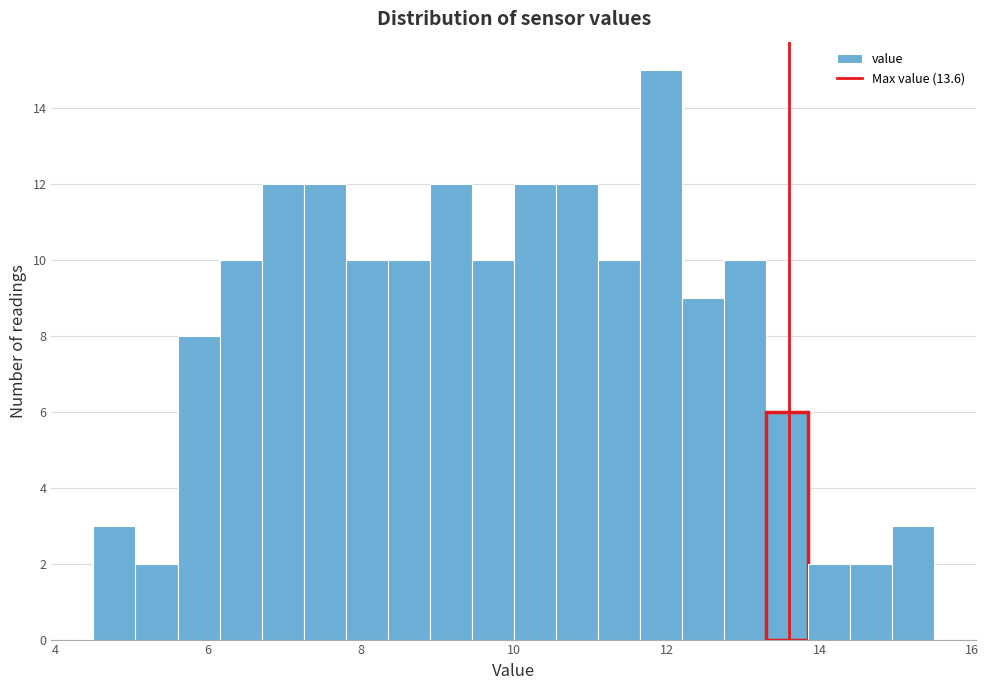

Read against the x-axis, roughly where is the centre of the tallest bar?

12.0